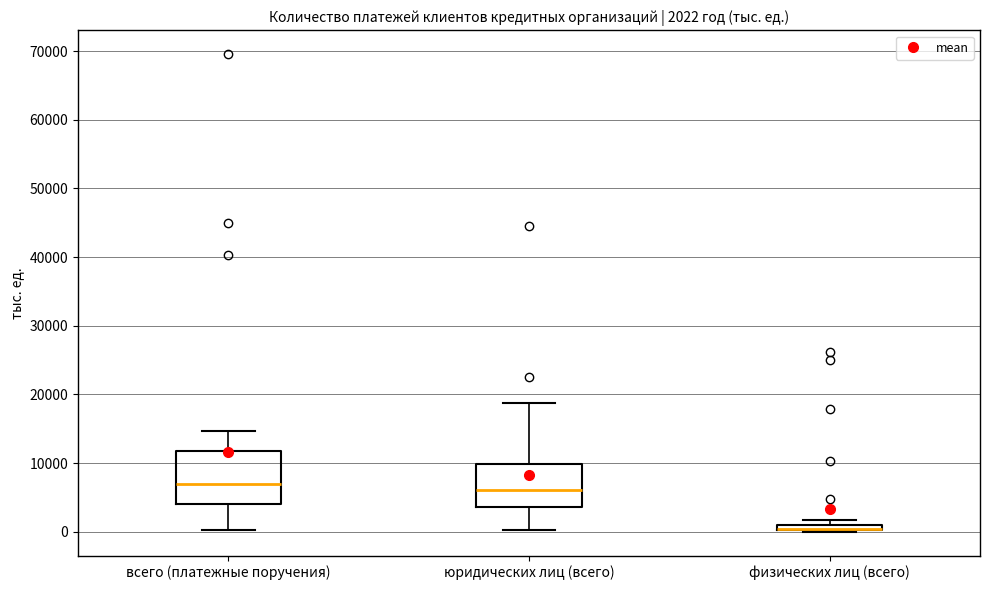

Which box is the tallest, from its lower edge to its upper edge?

всего (платежные поручения)